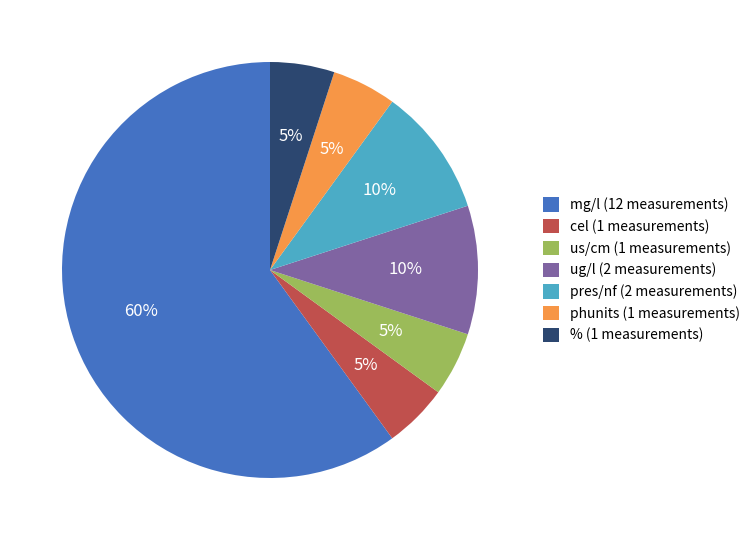

What percentage is the ug/l slice, to the nearest percent?

10%